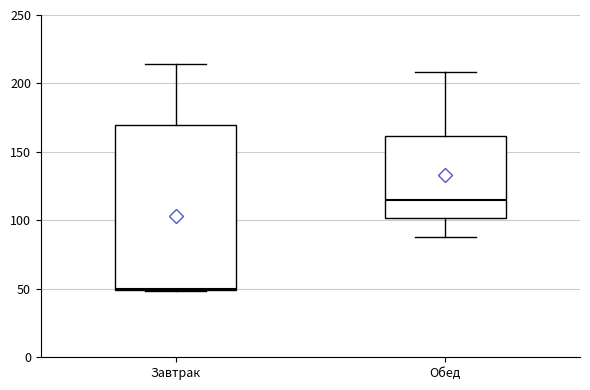

Where is the lower edge of the box for Завтрак on the y-axis? The values are not printed on the chart, so give them approximately, as read against the axis.

50